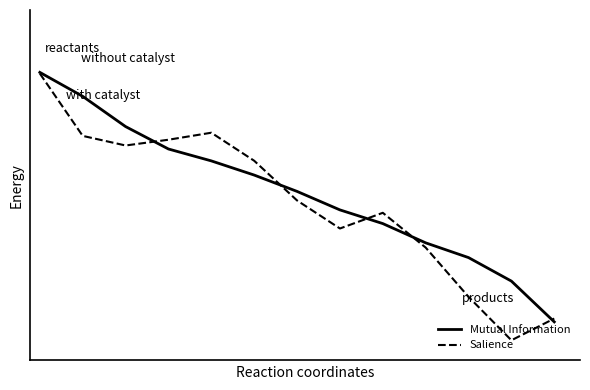

What is the value of the Mutual Information point at the 4th from the left?

0.7